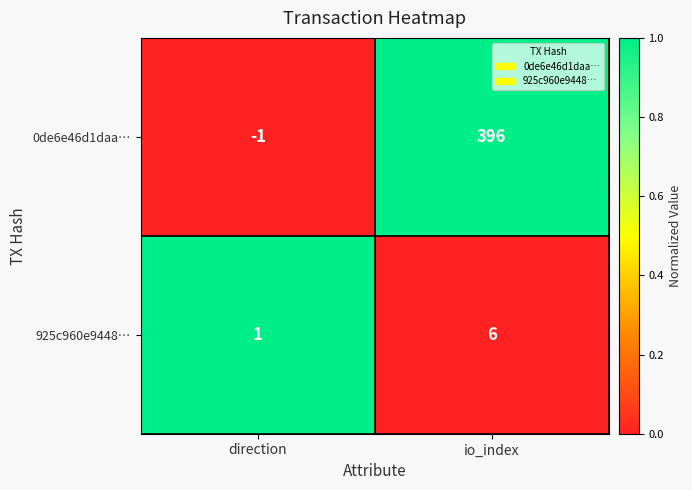

Which series has the largest range (max minus min)?

0de6e46d1daa…